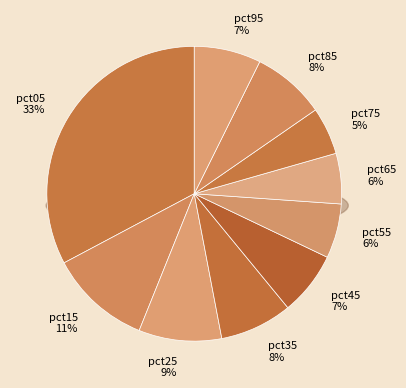

Count the number of slices in the pie.

10